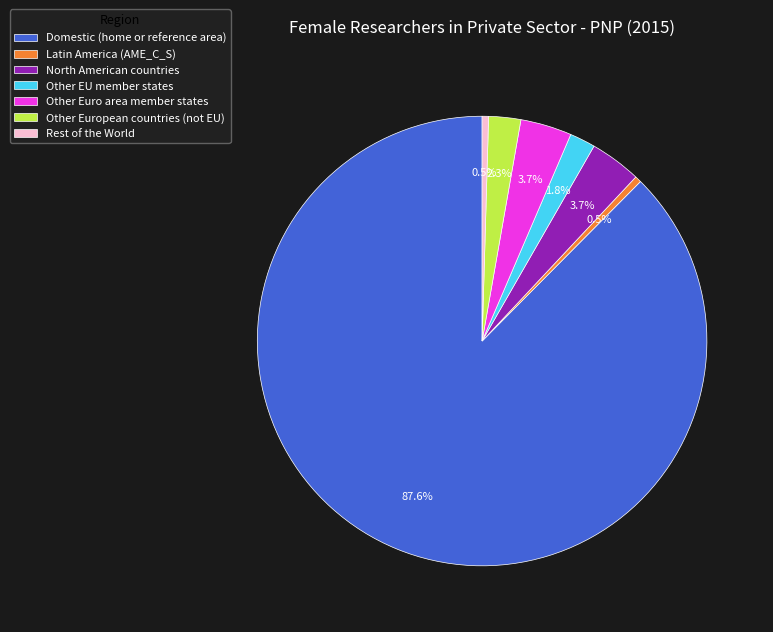

What is the largest slice in the pie chart?

Domestic (home or reference area)